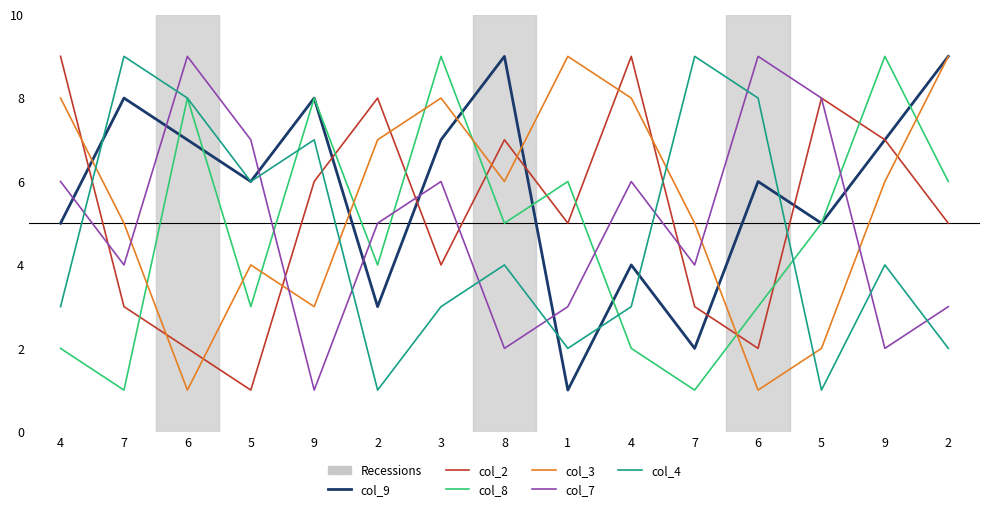

How many lines are shown in the chart?

6